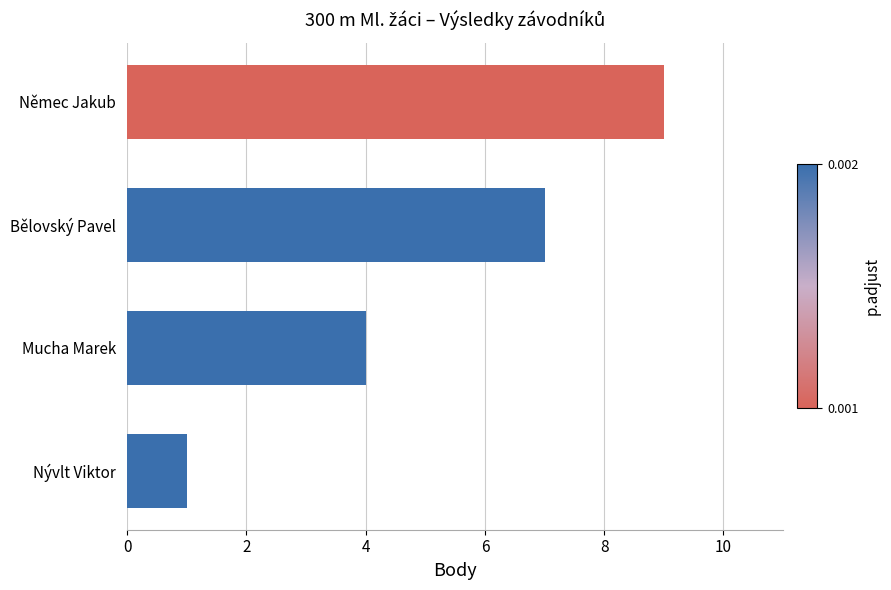

Count the values in the range 4 to 9.

3